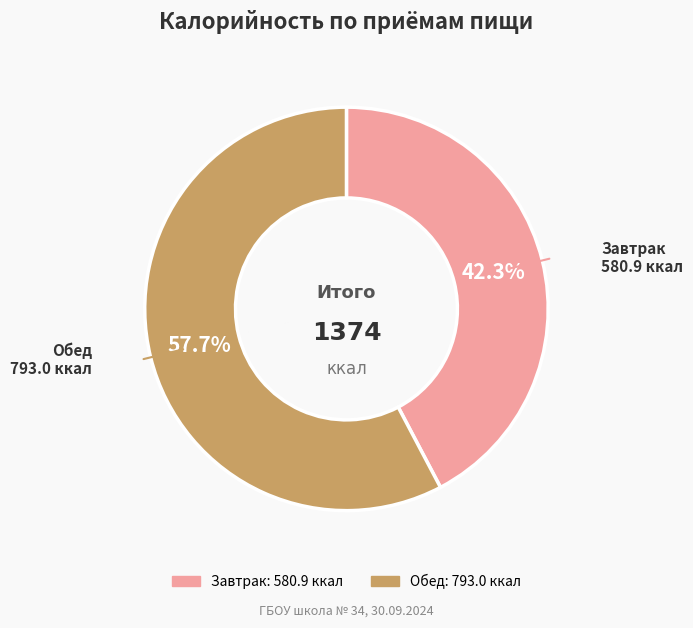

What percentage do Обед and Завтрак together represent?

100.0%